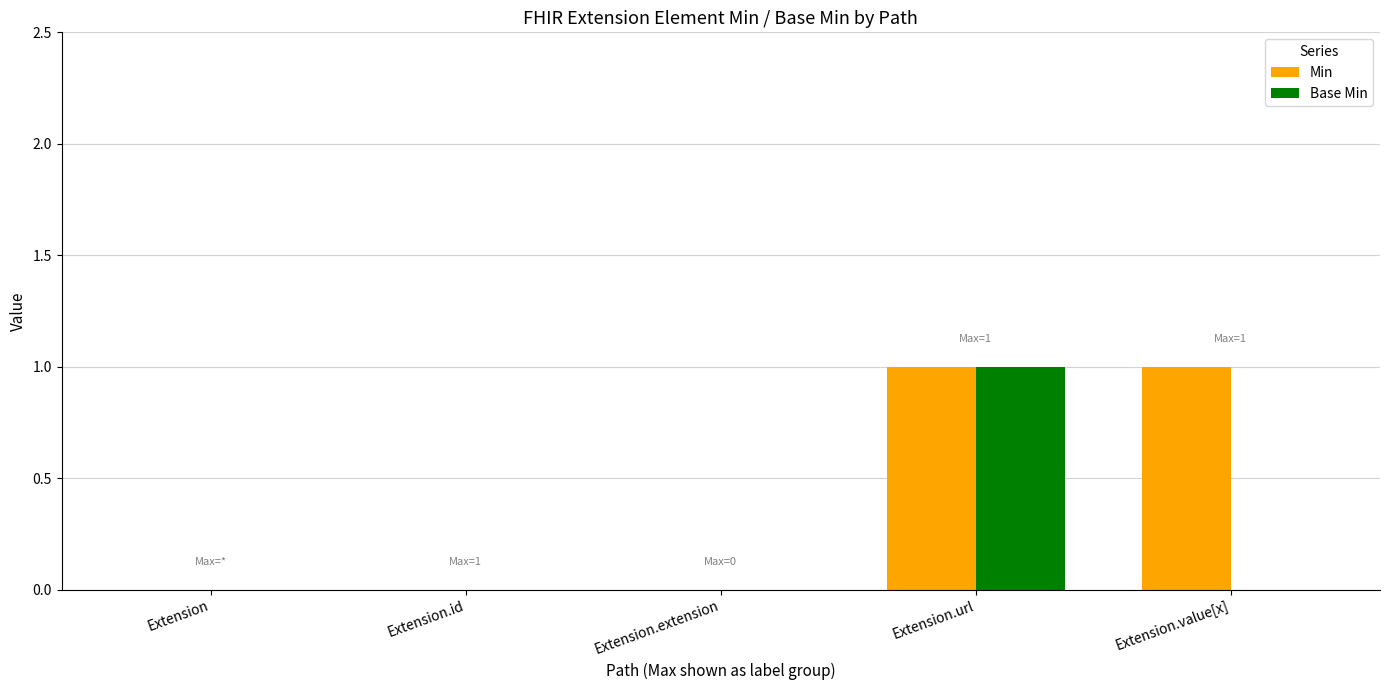

Is the value of Base Min at Extension.url greater than the value of Min at Extension?

Yes